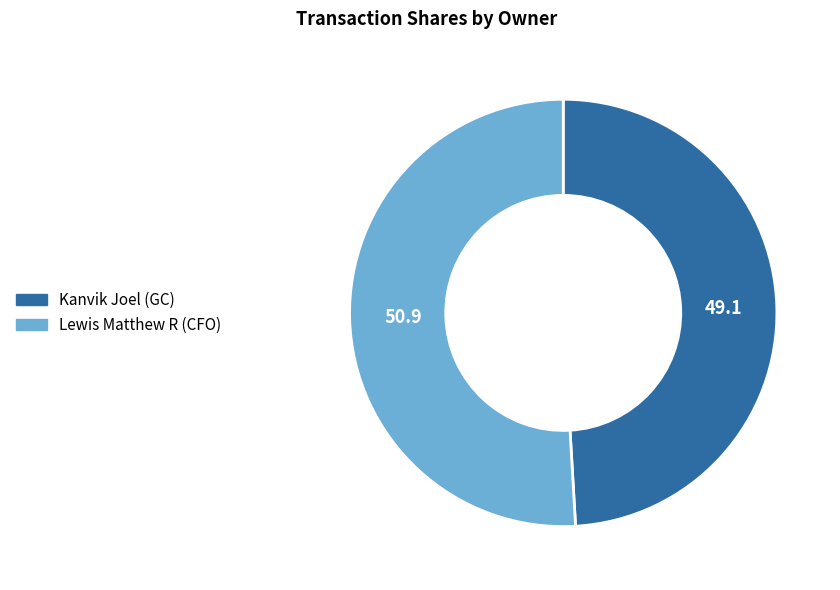

Approximately how many times larger is the value at Lewis Matthew R (CFO) compared to Kanvik Joel (GC)?

1.0